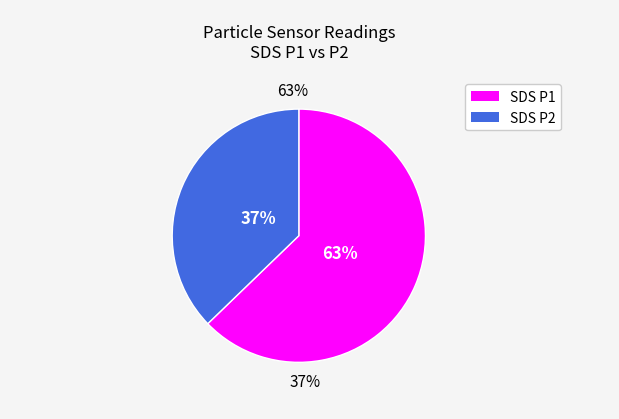

Count the number of slices in the pie.

2